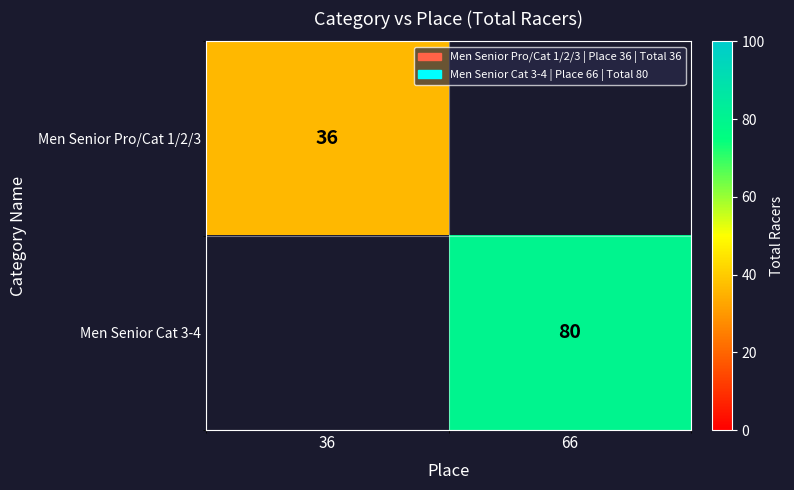

Is the value of Men Senior Pro/Cat 1/2/3 at 36 greater than the value of Men Senior Cat 3-4 at 66?

No